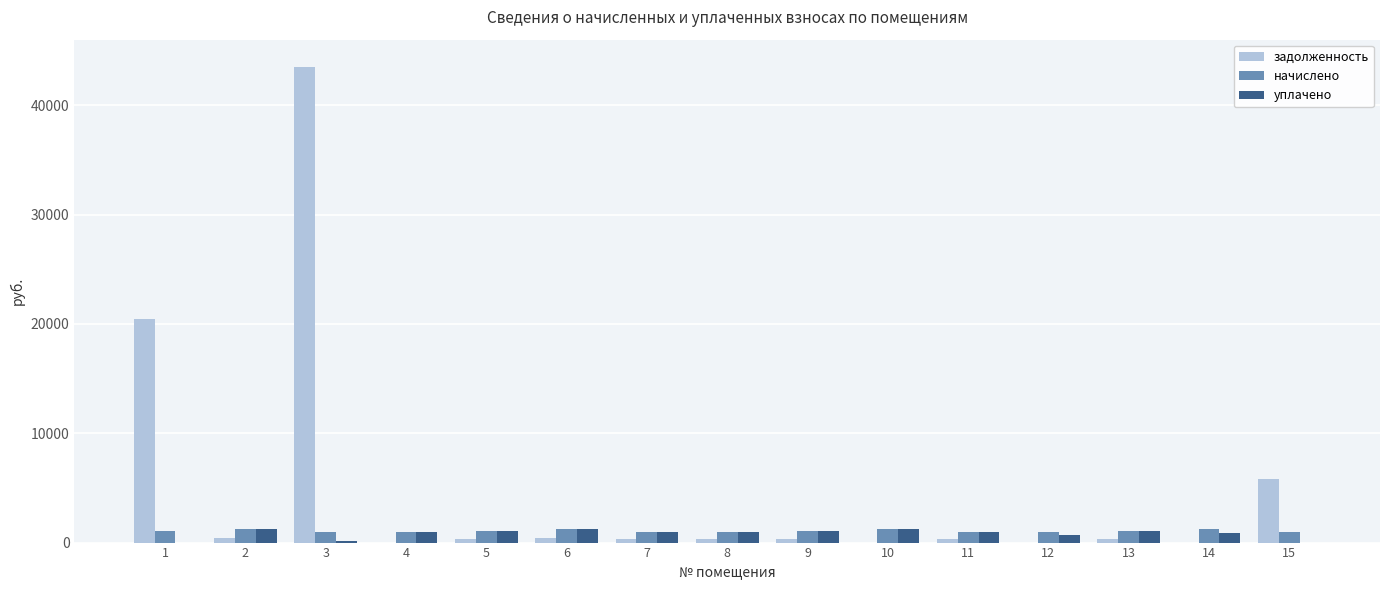

The value of начислено at 1 is 1057.0. True or false?

True